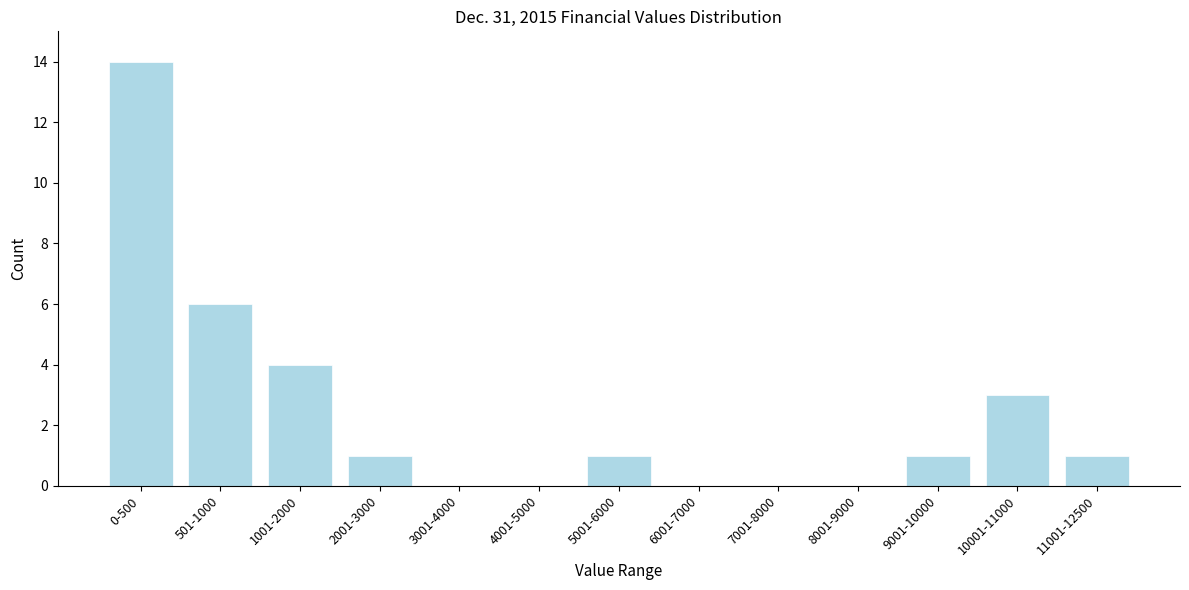

Reading left to right, transcribe all the data shown in this chart.

0-500=14	501-1000=6	1001-2000=4	2001-3000=1	3001-4000=0	4001-5000=0	5001-6000=1	6001-7000=0	7001-8000=0	8001-9000=0	9001-10000=1	10001-11000=3	11001-12500=1